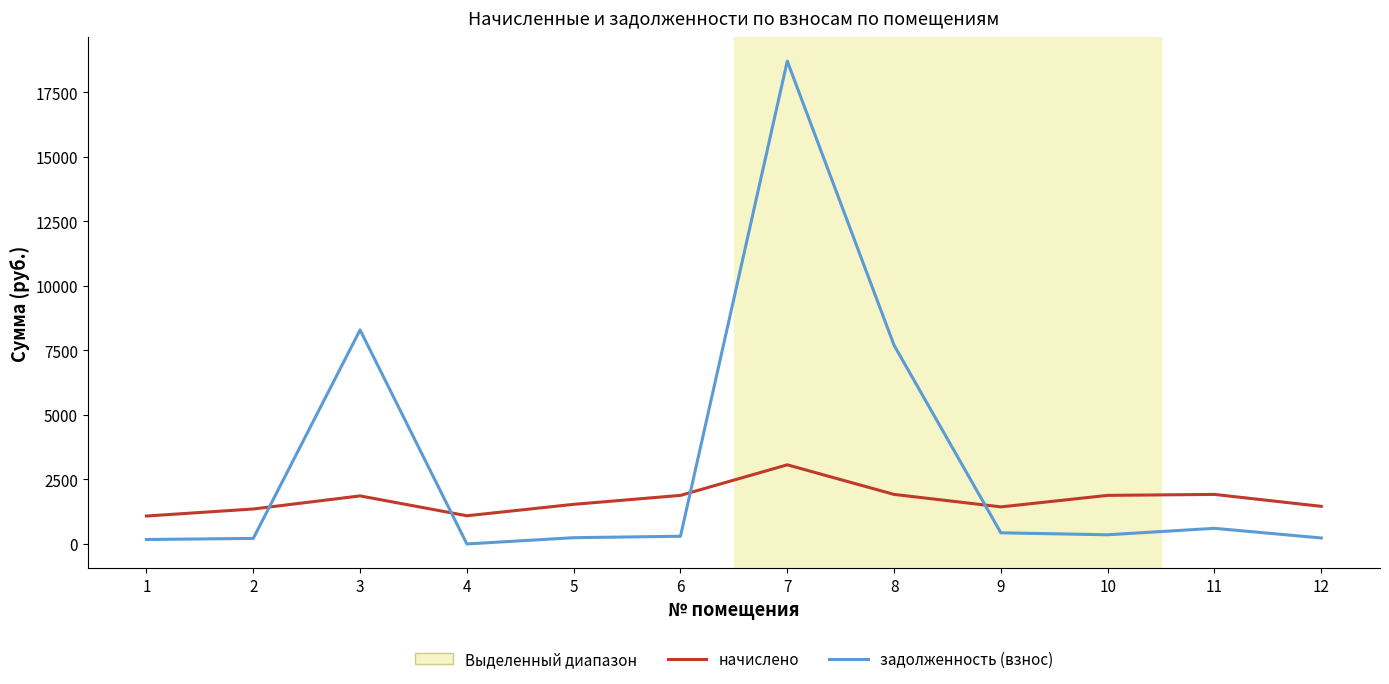

How many lines are shown in the chart?

2